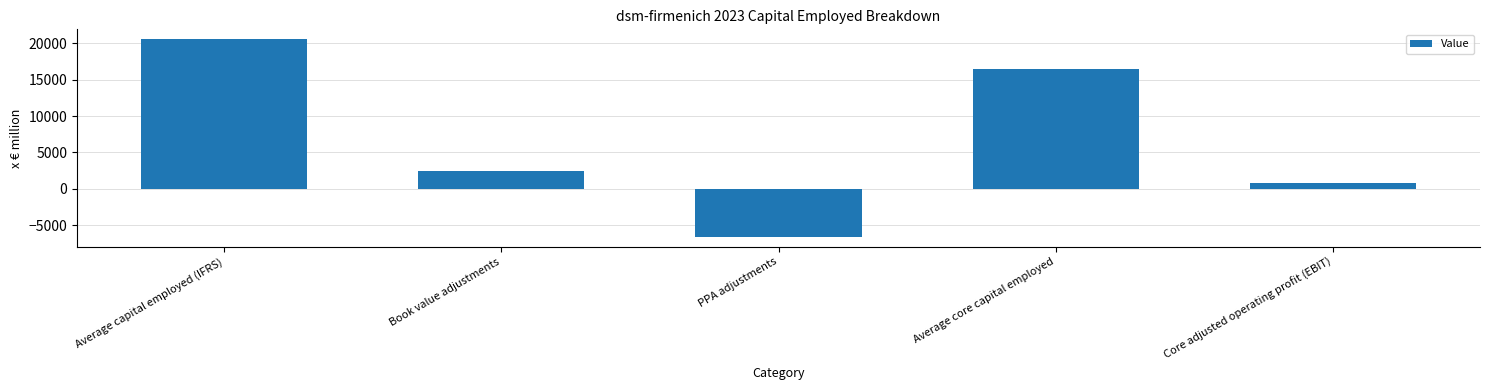

Read the value at PPA adjustments, to the nearest 50.

-6600